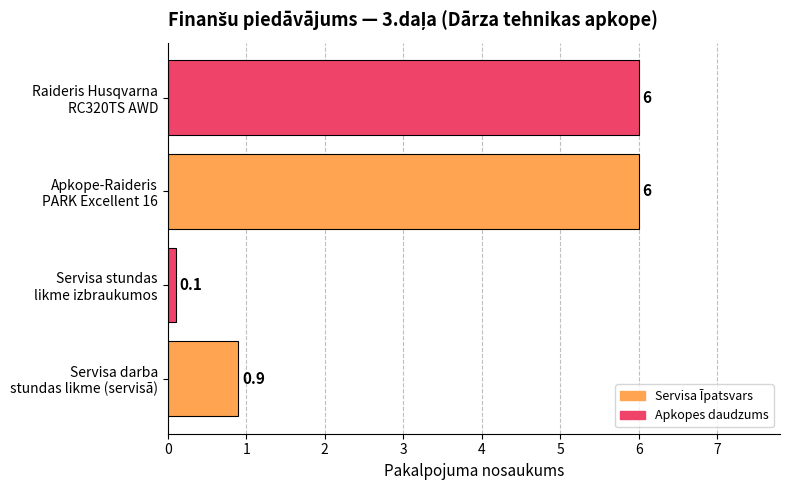

What is the sum of all values?

13.0